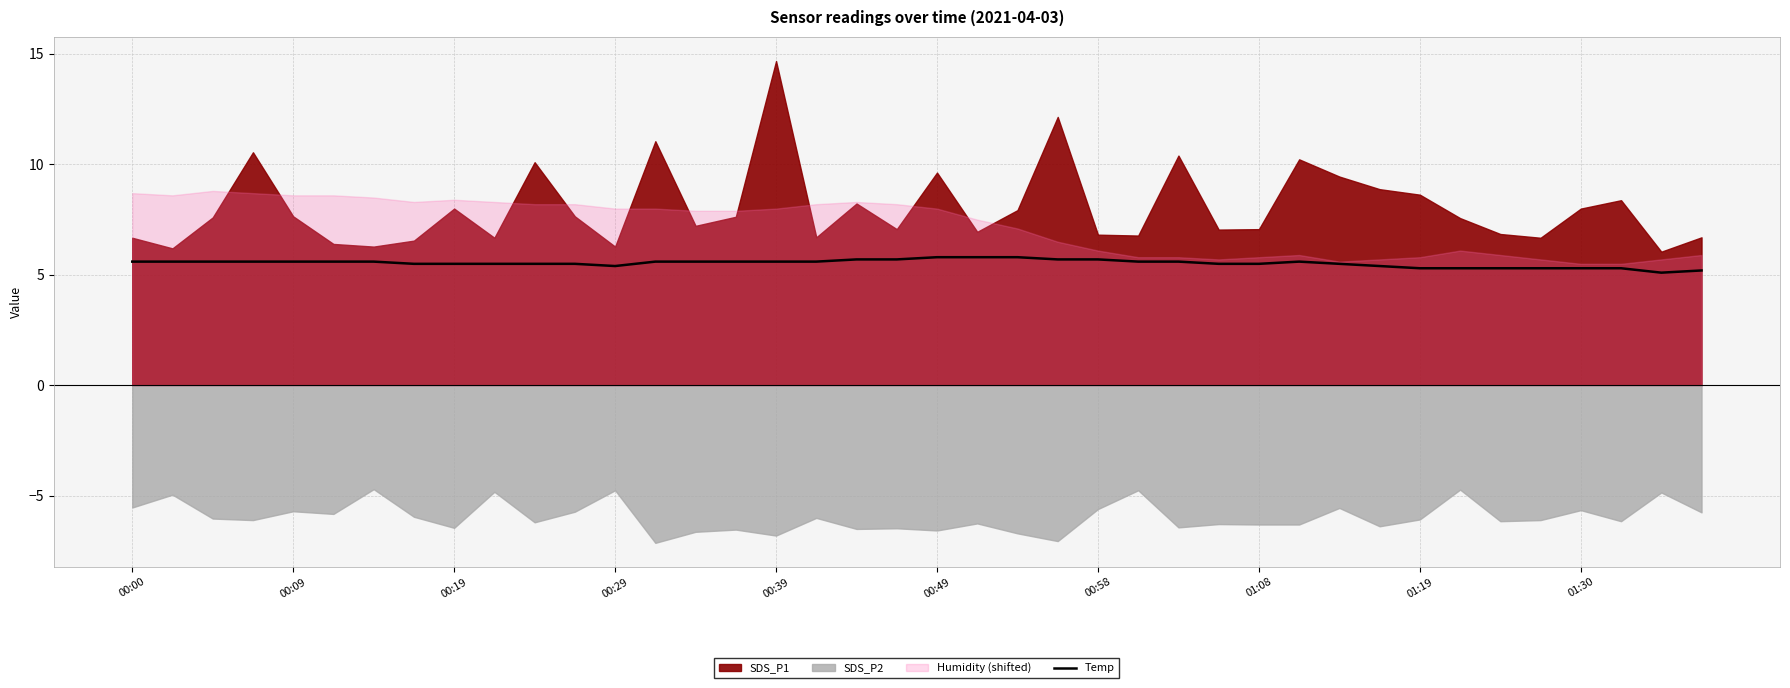

What is the maximum value for Temp?

5.8